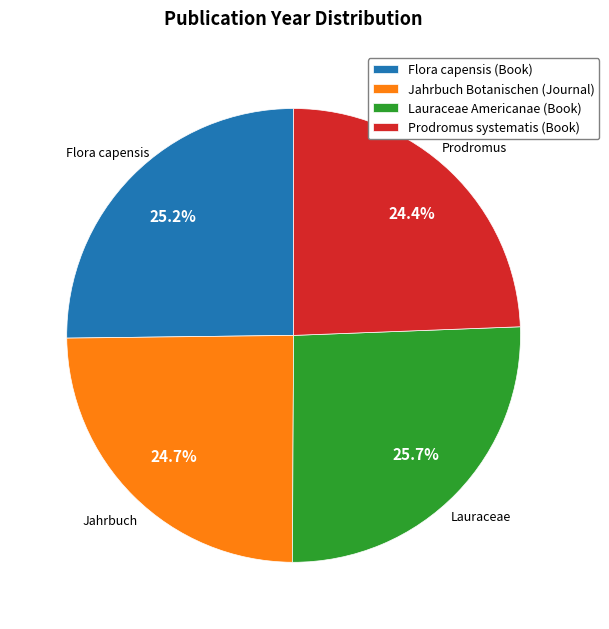

Approximately how many times larger is the value at Prodromus systematis (Book) compared to Flora capensis (Book)?

1.0